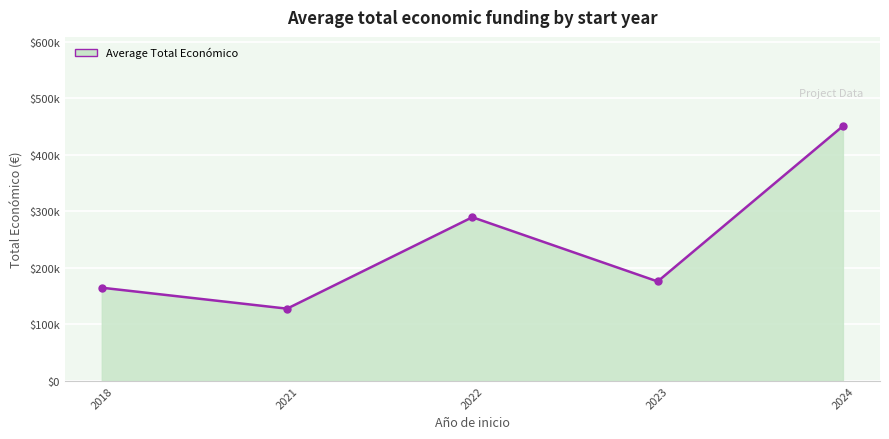

Which has a higher value, 2018 or 2023?

2023